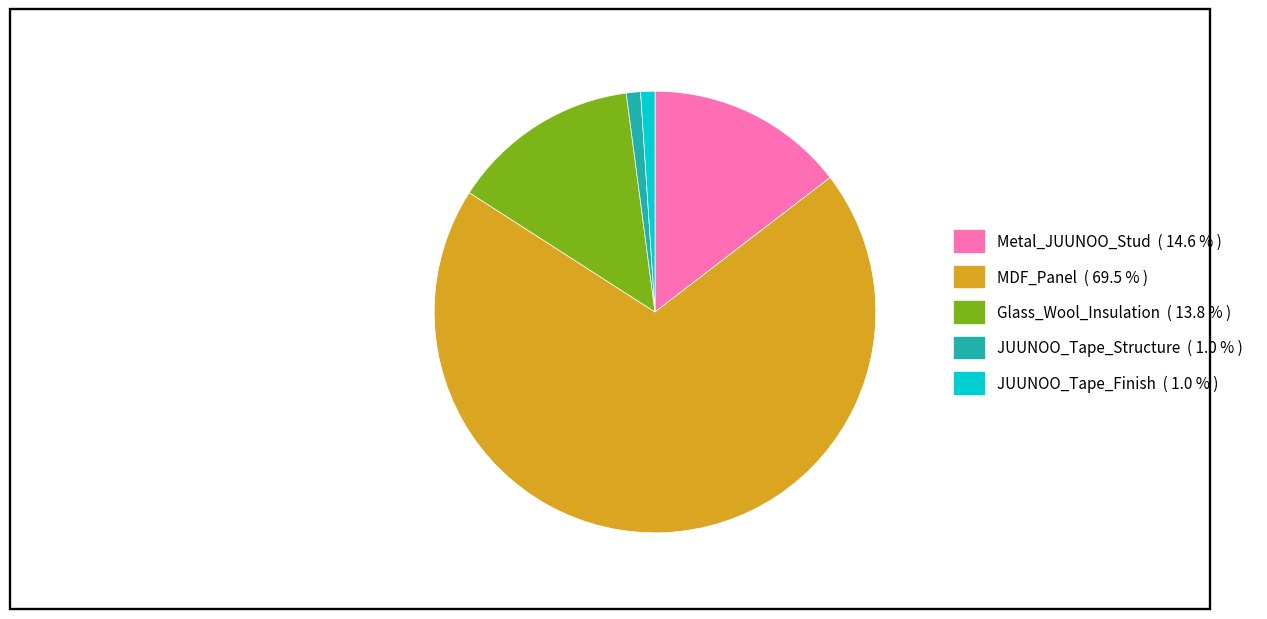

Which has a higher value, Metal_JUUNOO_Stud or JUUNOO_Tape_Structure?

Metal_JUUNOO_Stud